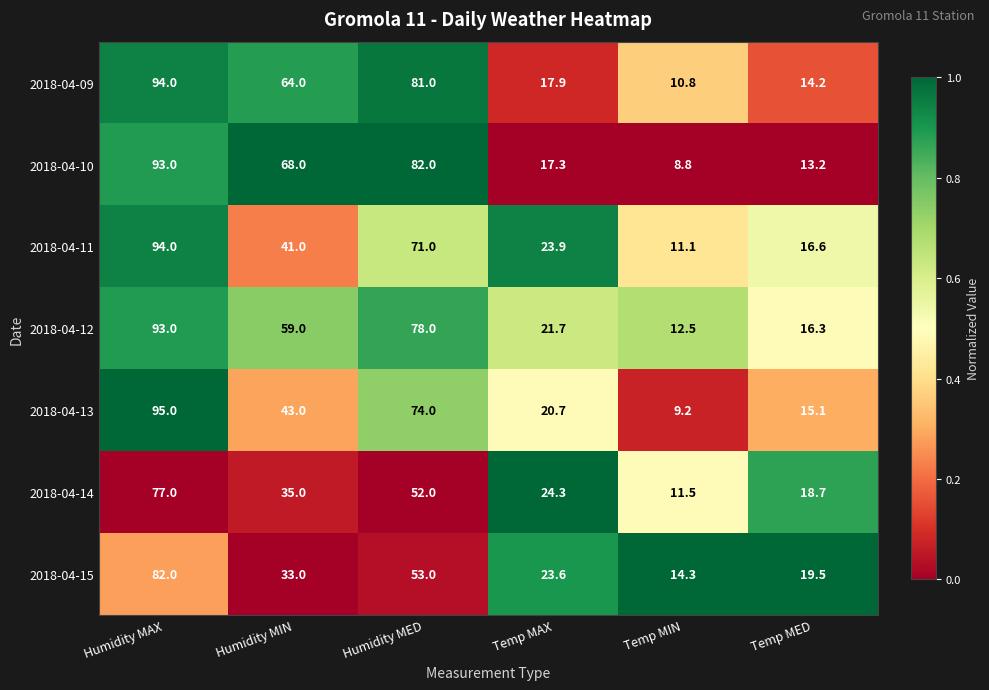

What is the lowest value of the 2018-04-14 series?

11.5